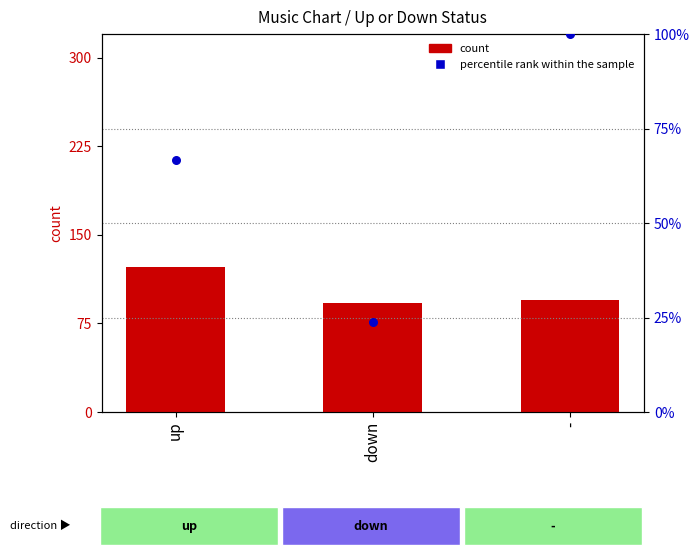

Which series has the largest Y range (max minus min)?

percentile rank within the sample